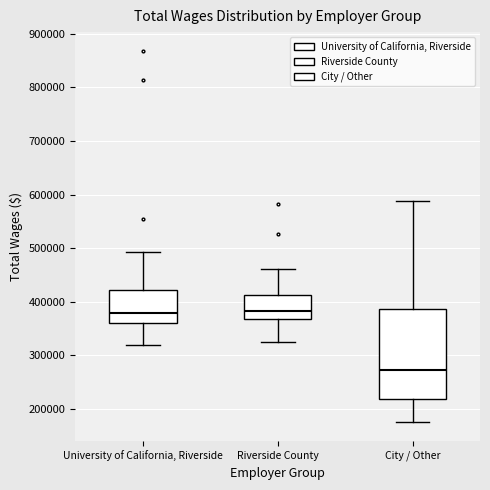

Reading left to right, read every box against the y-axis: the position of its median line, the range the box covers, and the ends of its whiskers. The values are not printed on the chart, so give them approximately, as read against the axis.

University of California, Riverside: median 380000, box 360000 to 420000, whiskers 320000 to 490000
Riverside County: median 380000, box 370000 to 410000, whiskers 330000 to 460000
City / Other: median 270000, box 220000 to 390000, whiskers 180000 to 590000